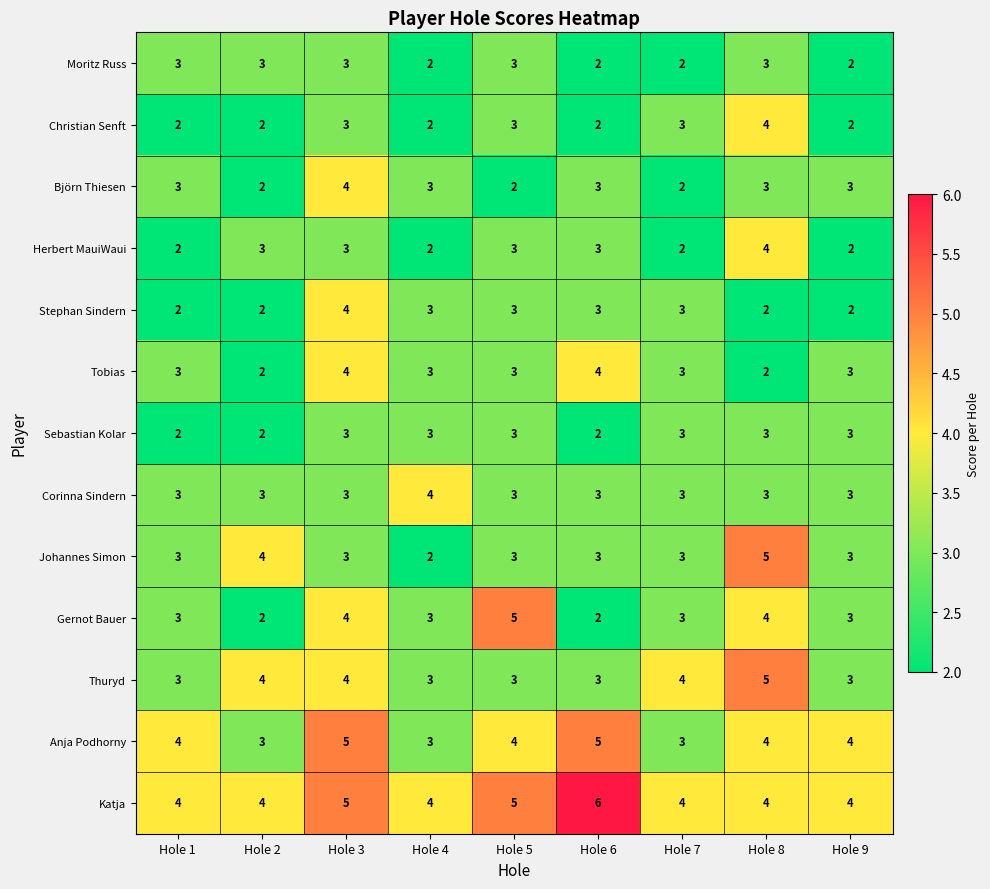

At how many categories does at least one series exceed 2?

9